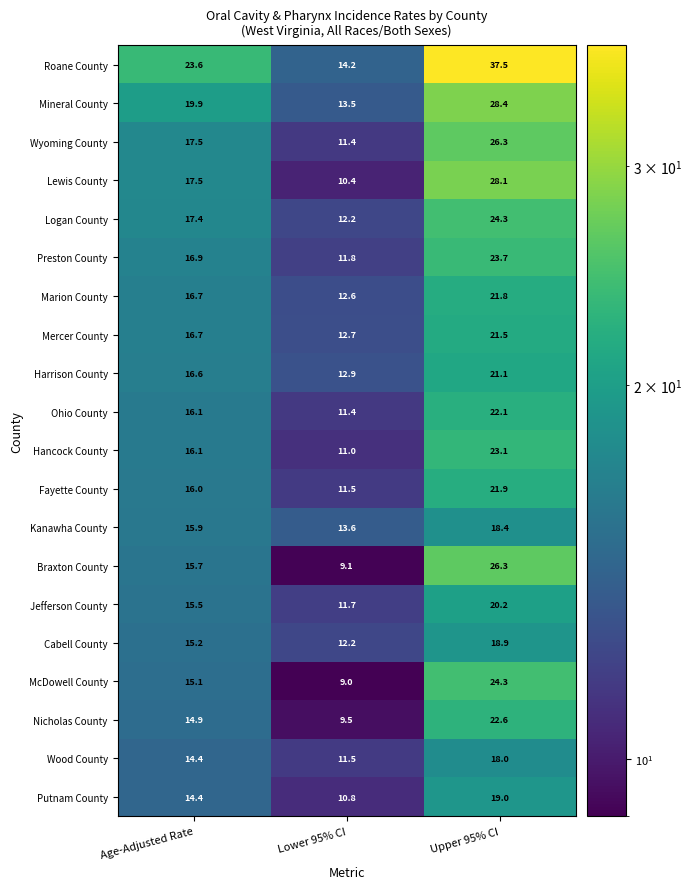

Which series has the largest range (max minus min)?

Roane County